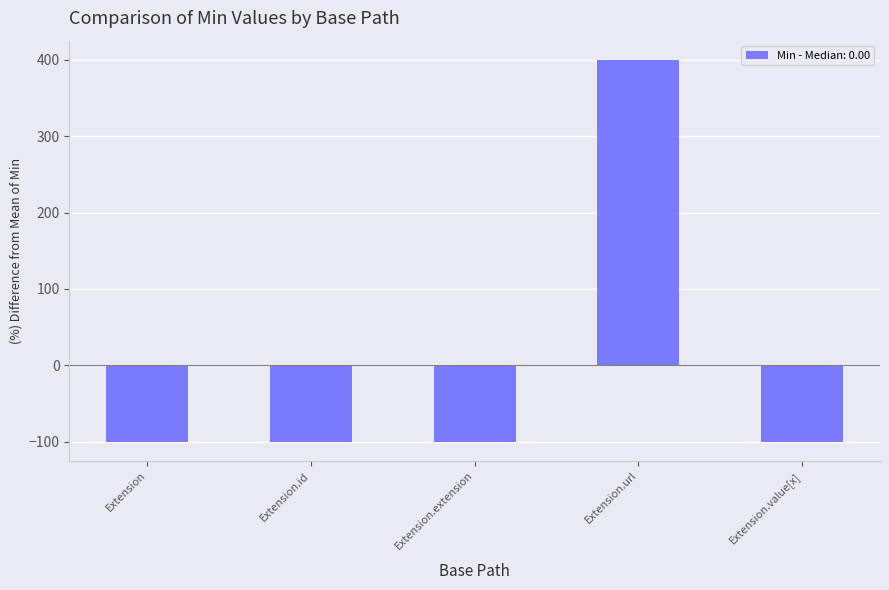

What is the sum of the values at Extension.url and Extension.value[x]?

300